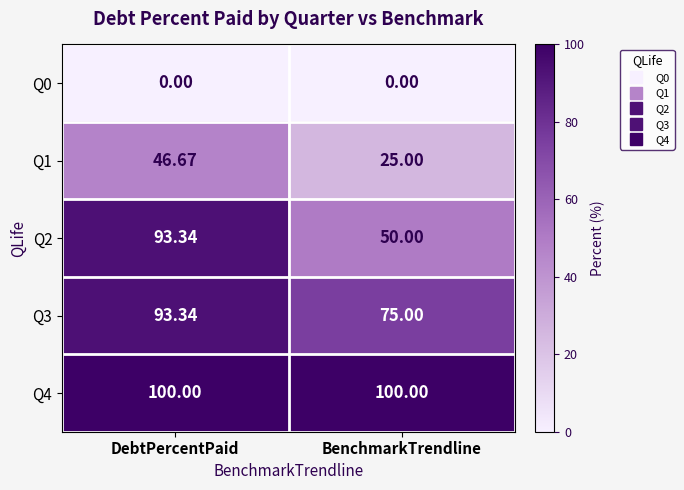

At which category is the sum across all series the highest?

DebtPercentPaid